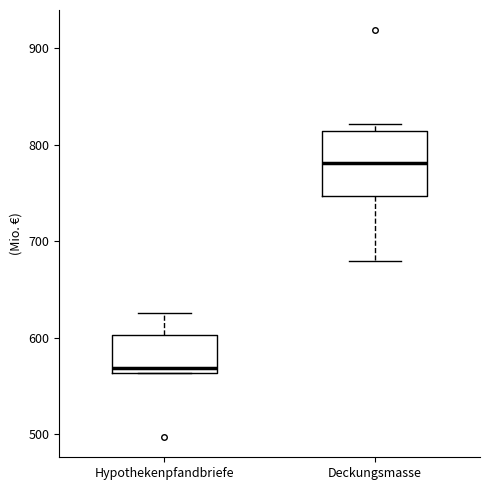

Reading left to right, read every box against the y-axis: the position of its median line, the range the box covers, and the ends of its whiskers. The values are not printed on the chart, so give them approximately, as read against the axis.

Hypothekenpfandbriefe: median 570, box 560 to 600, whiskers 560 to 630
Deckungsmasse: median 780, box 750 to 810, whiskers 680 to 820